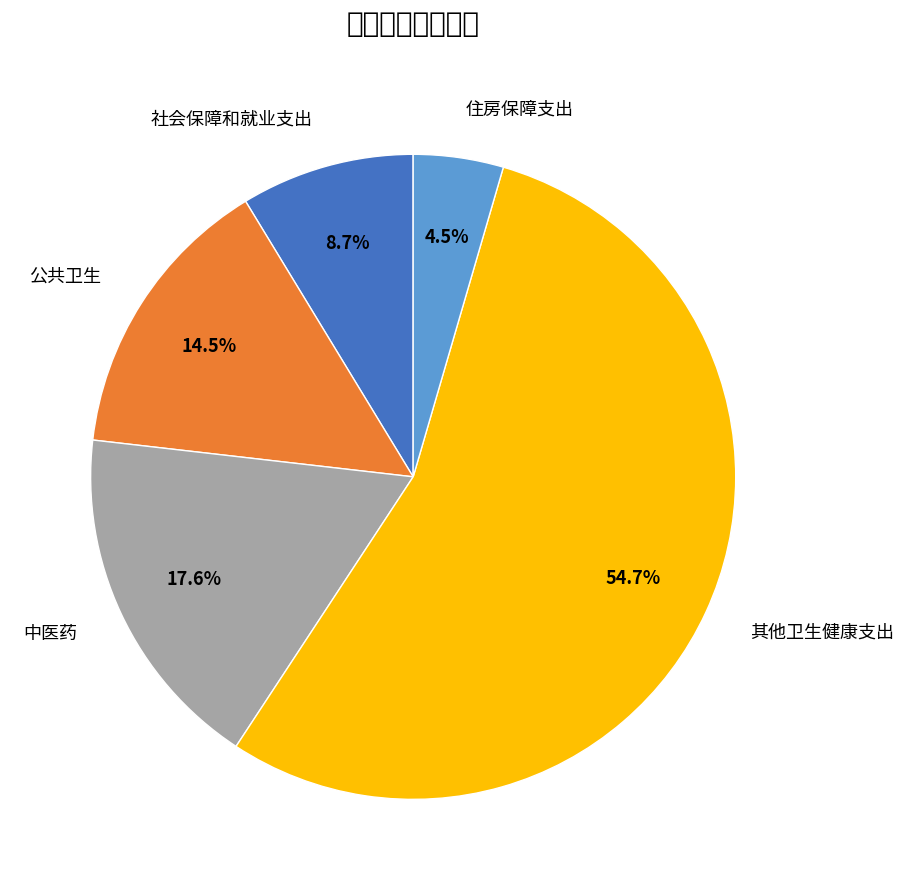

Rank the categories by value from lowest to highest.

住房保障支出, 社会保障和就业支出, 公共卫生, 中医药, 其他卫生健康支出